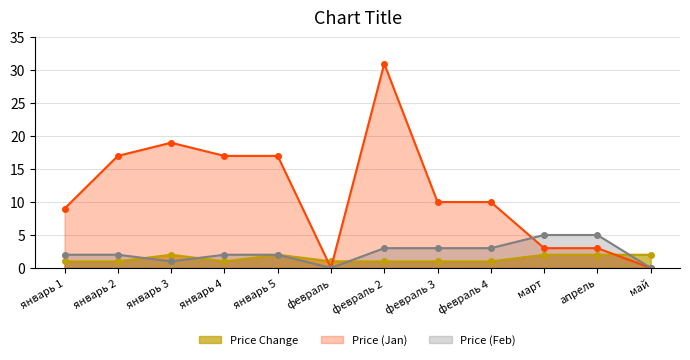

At how many categories does at least one series exceed 30?

1